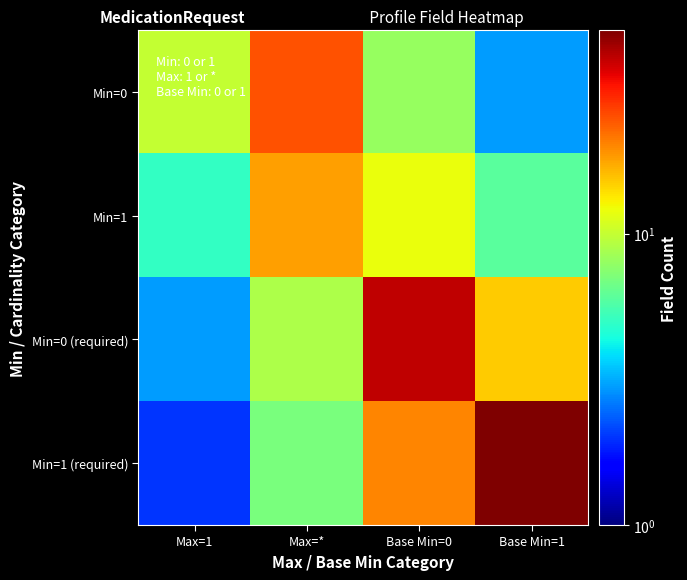

Between Max=1 and Max=*, which is larger?

Max=*